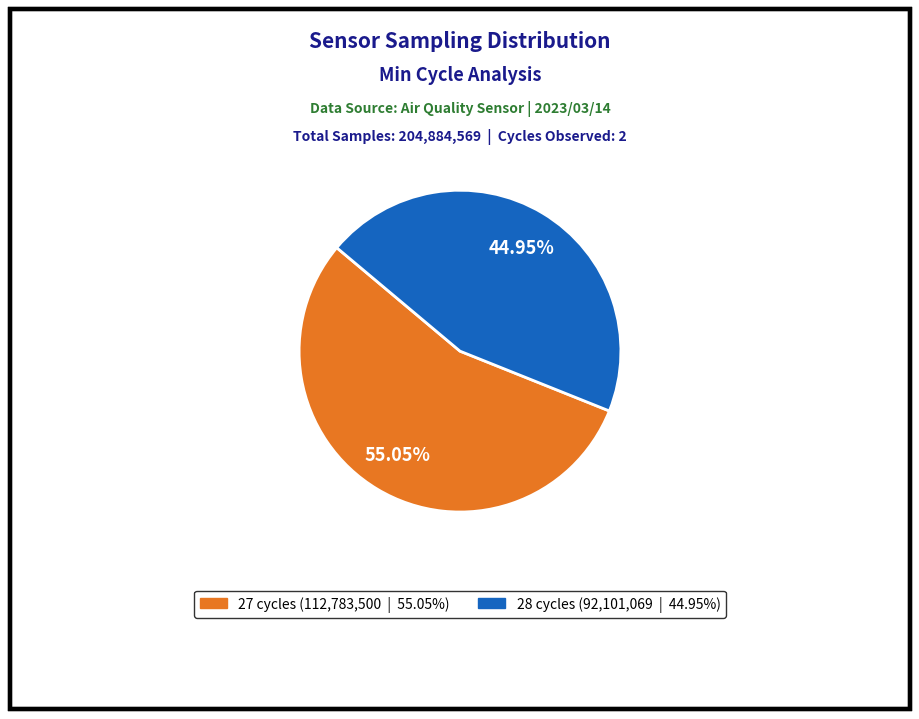

Does any single category account for the majority?

Yes